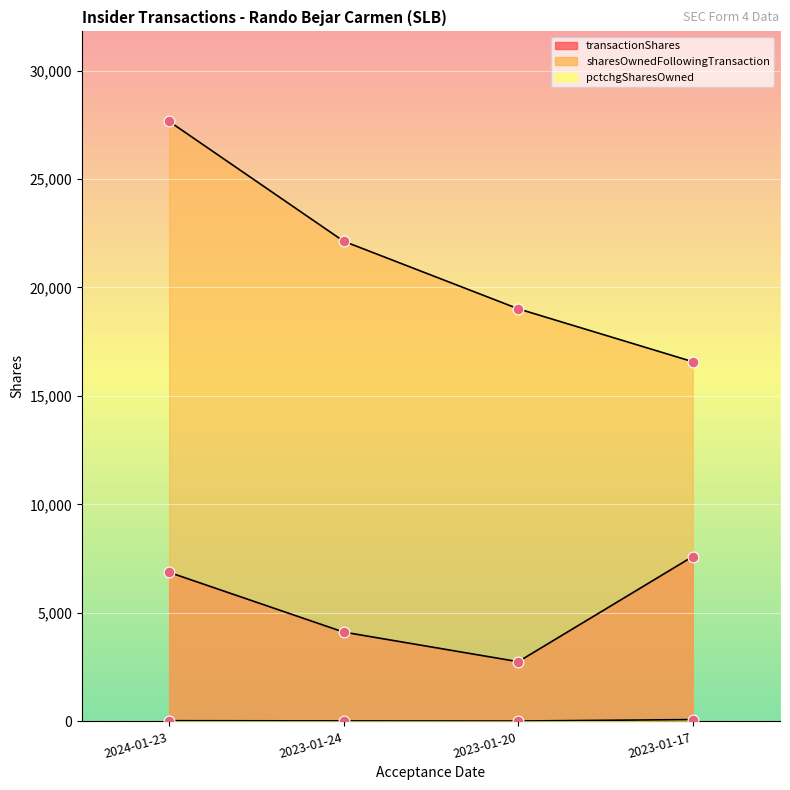

At which category is the sum across all series the highest?

2024-01-23